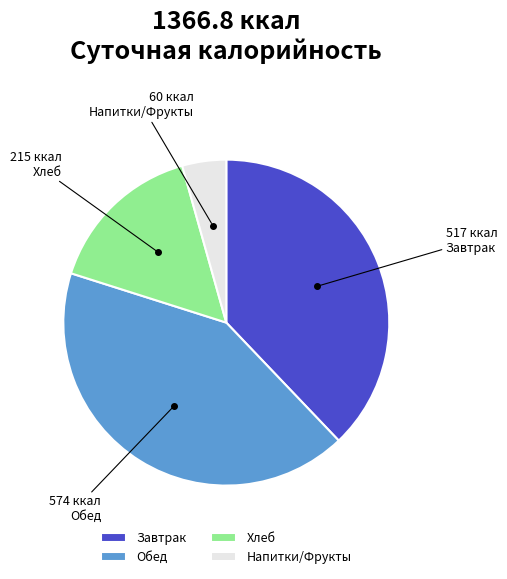

Which slice is the smallest?

Напитки/Фрукты